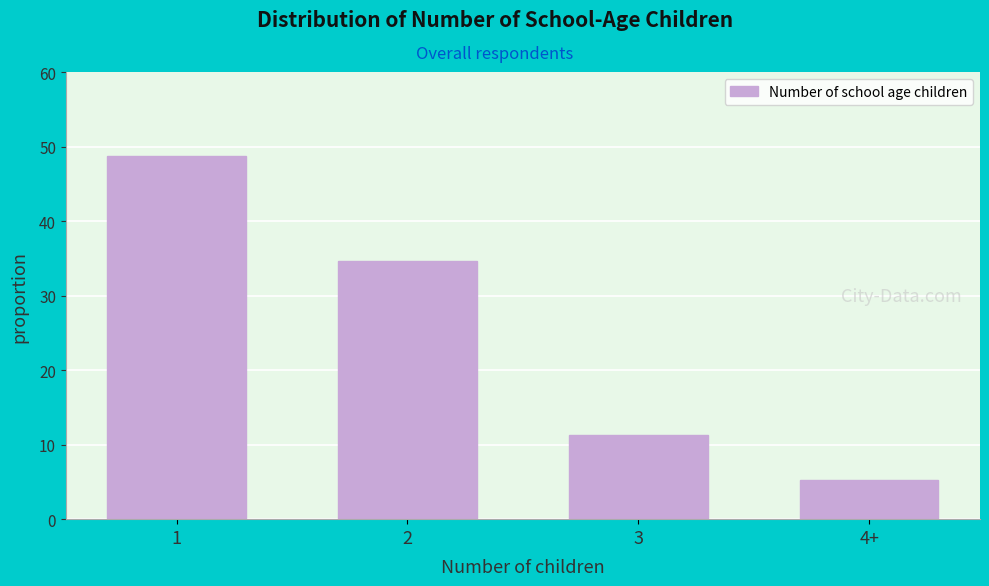

Reading left to right, extract all data points from this chart.

1=48.8	2=34.7	3=11.2	4+=5.2